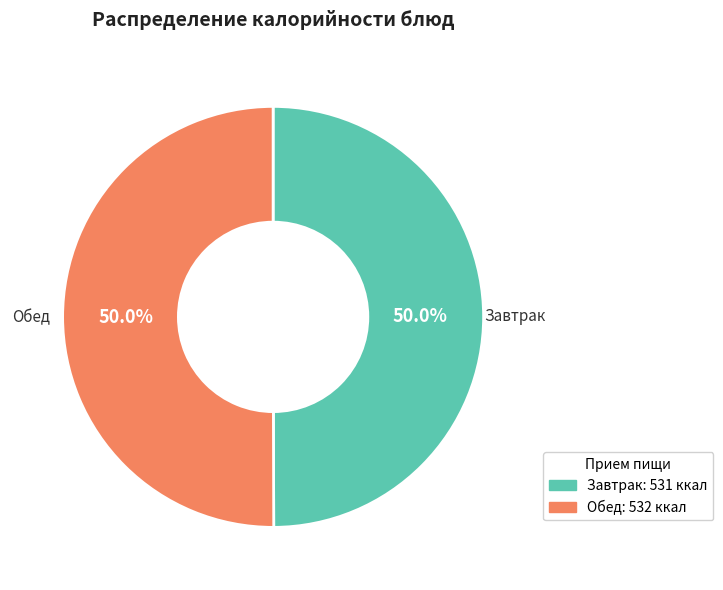

Count the number of slices in the pie.

2